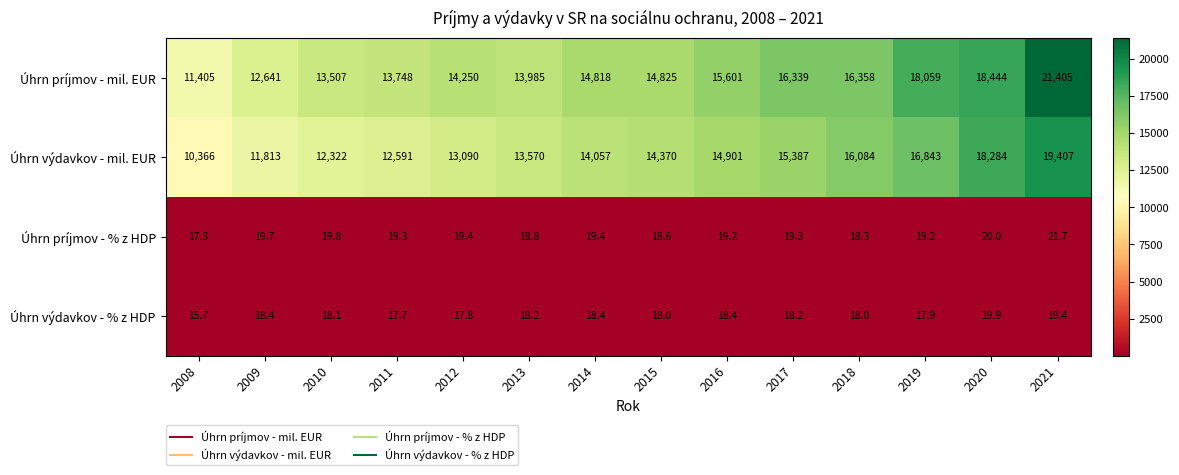

What is the spread (max minus min) of values at 2013?

13966.8